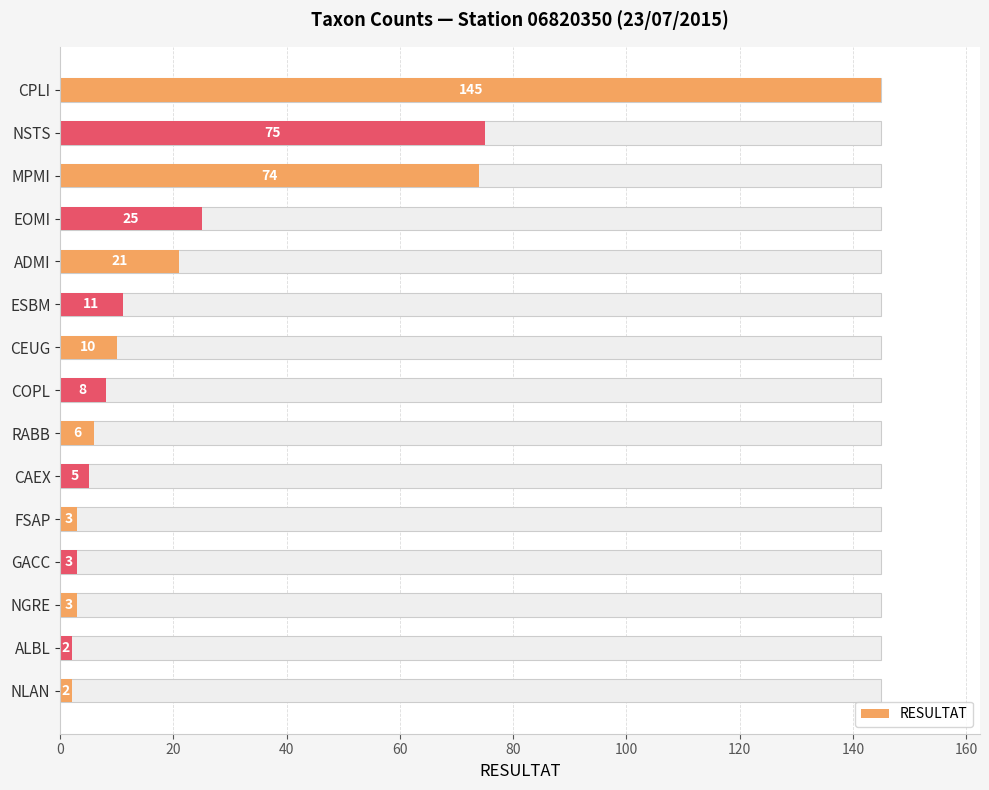

Does the chart contain stacked bars?

No